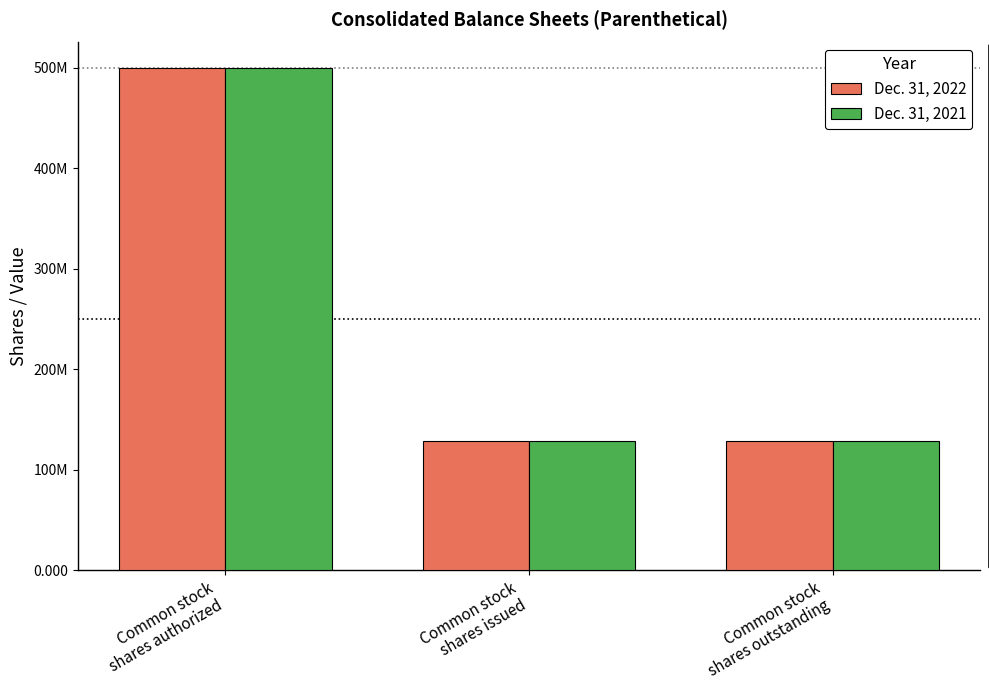

At which category is the sum across all series the highest?

Common stock
shares authorized